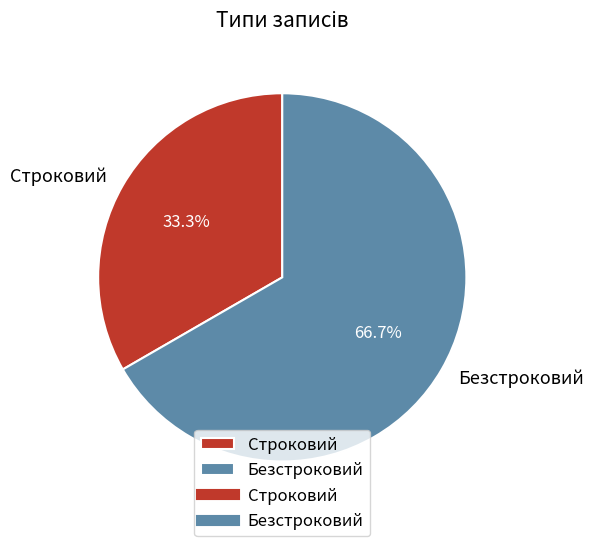

Which category has the smallest portion of the pie?

Строковий